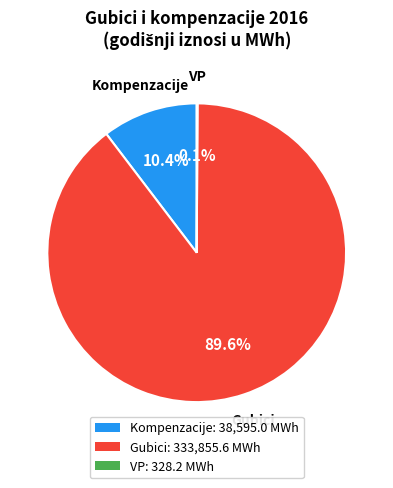

Do Kompenzacije: 38,595.0 MWh and Gubici: 333,855.6 MWh together represent more than half of the pie?

Yes